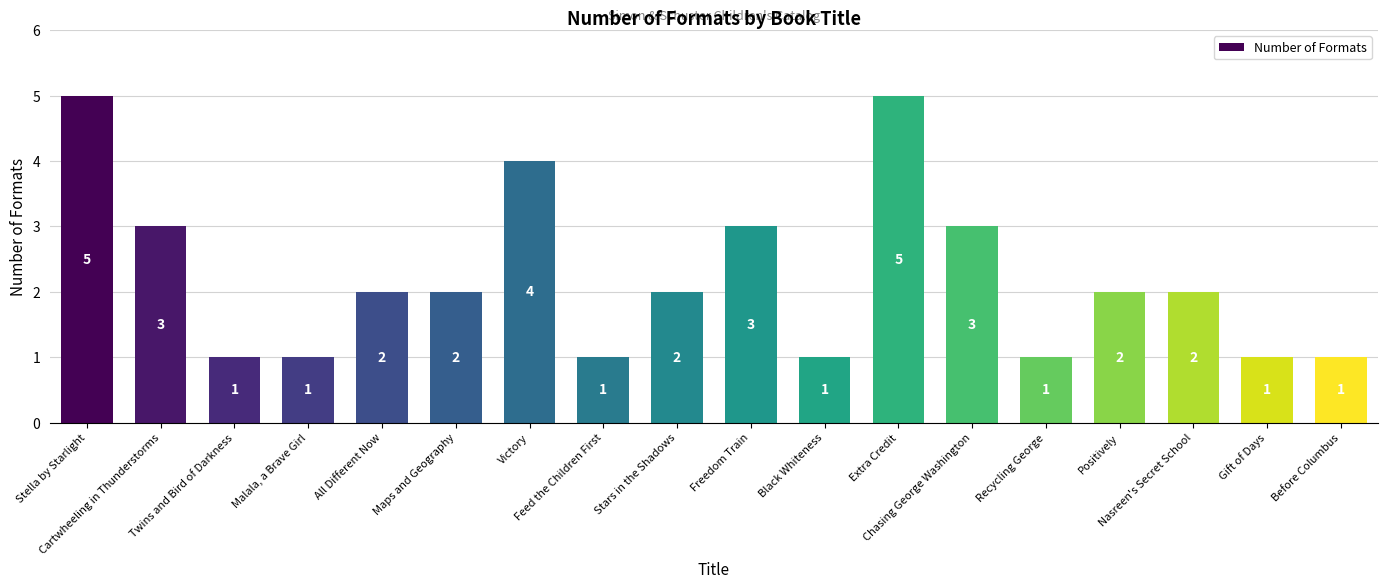

Read the value at Freedom Train.

3